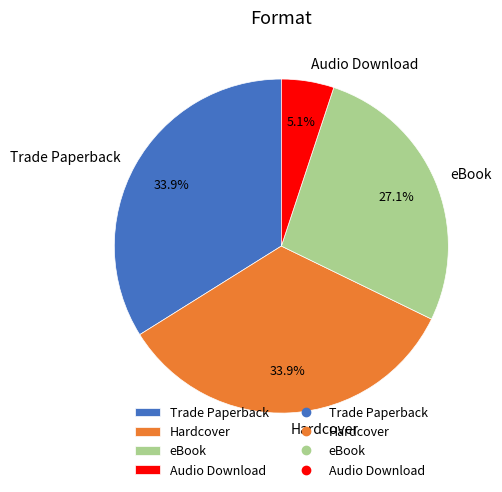

Which slice is the smallest?

Audio Download